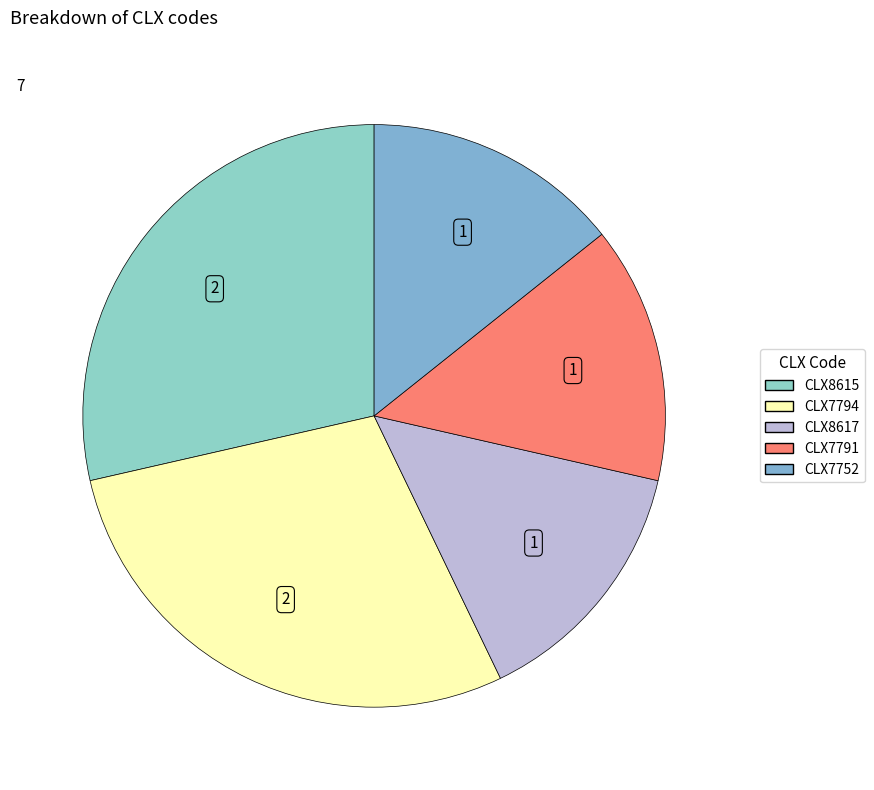

What percentage is NOT represented by CLX8617?

85.7%